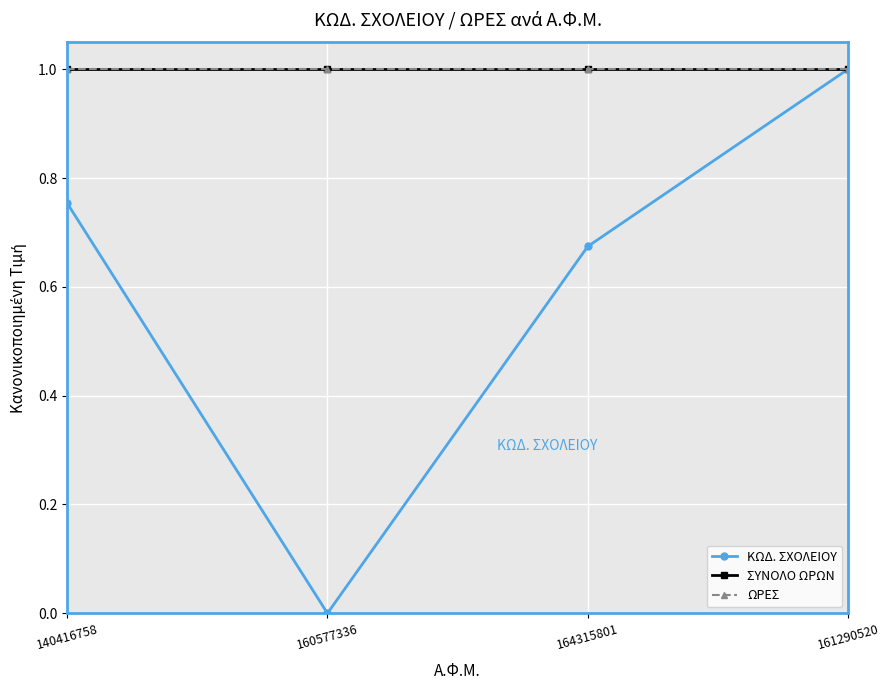

How many series are shown in this chart?

3